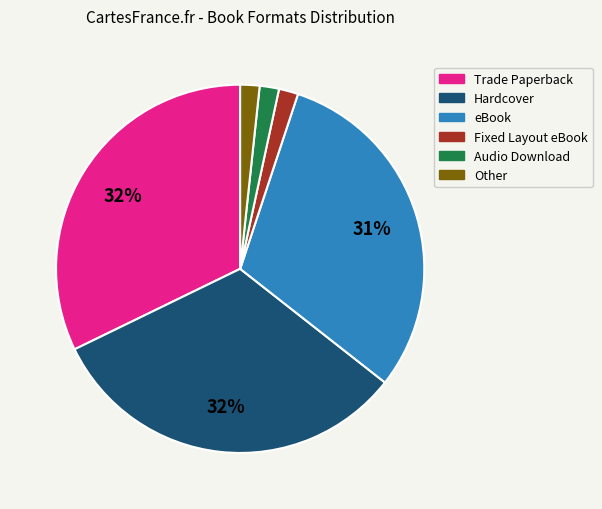

Is it true that eBook is 17% of the pie?

False